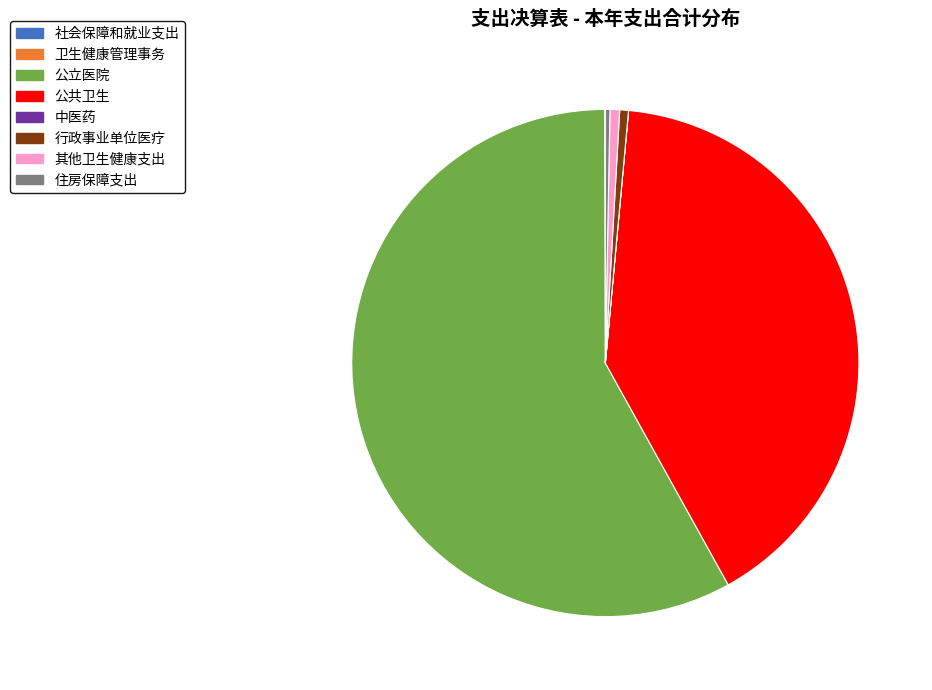

Approximately how many times larger is the value at 住房保障支出 compared to 其他卫生健康支出?

0.5